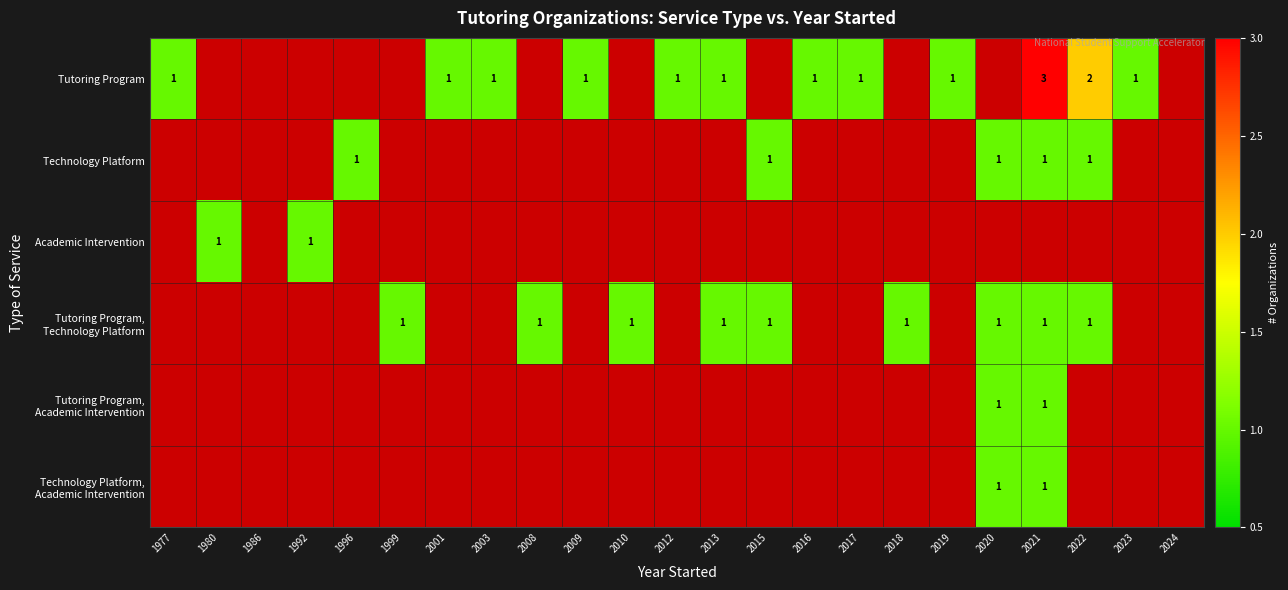

Rank the categories by Technology Platform value from lowest to highest.

1977, 1980, 1986, 1992, 1999, 2001, 2003, 2008, 2009, 2010, 2012, 2013, 2016, 2017, 2018, 2019, 2023, 2024, 1996, 2015, 2020, 2021, 2022